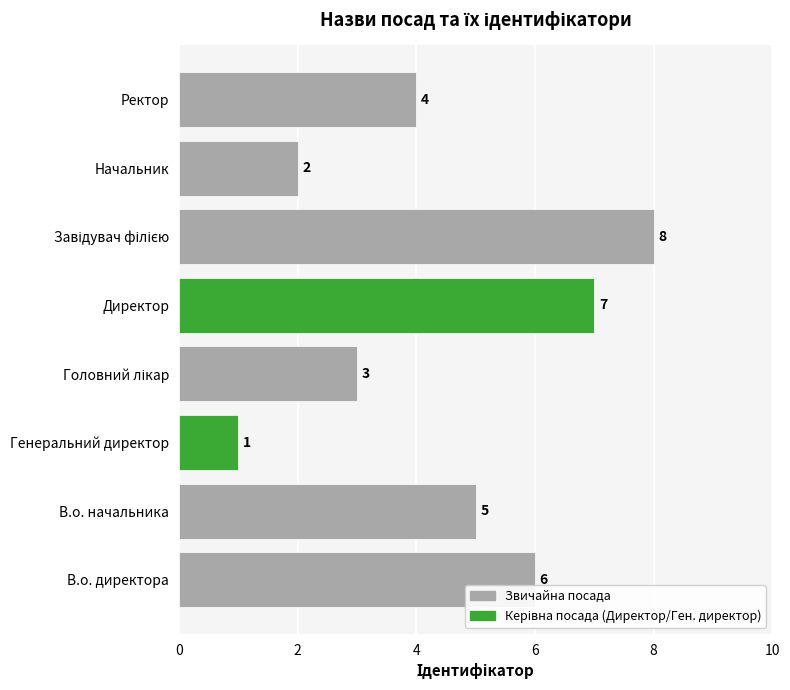

What is the difference between the second highest and minimum values?

6